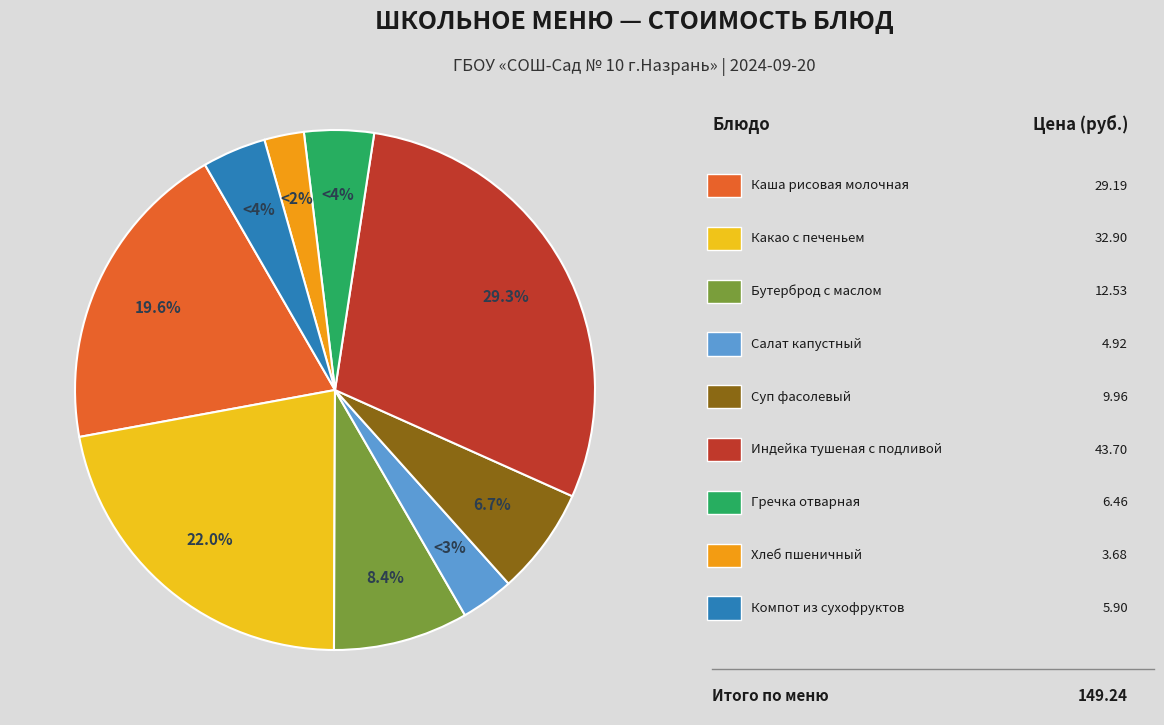

Is there any slice that represents more than half of the pie?

No